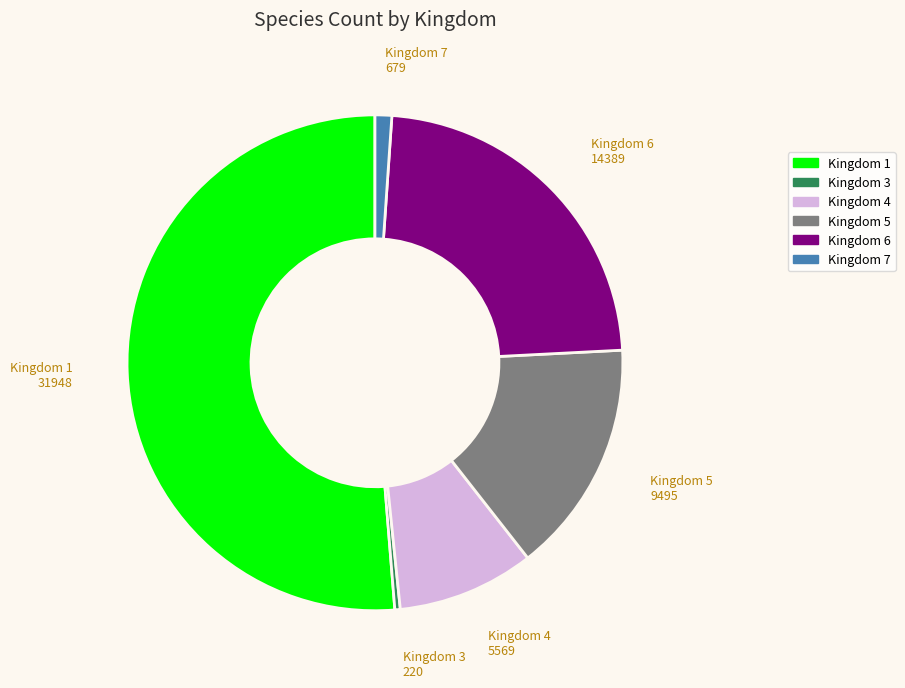

Rank the categories by value from highest to lowest.

1, 6, 5, 4, 7, 3